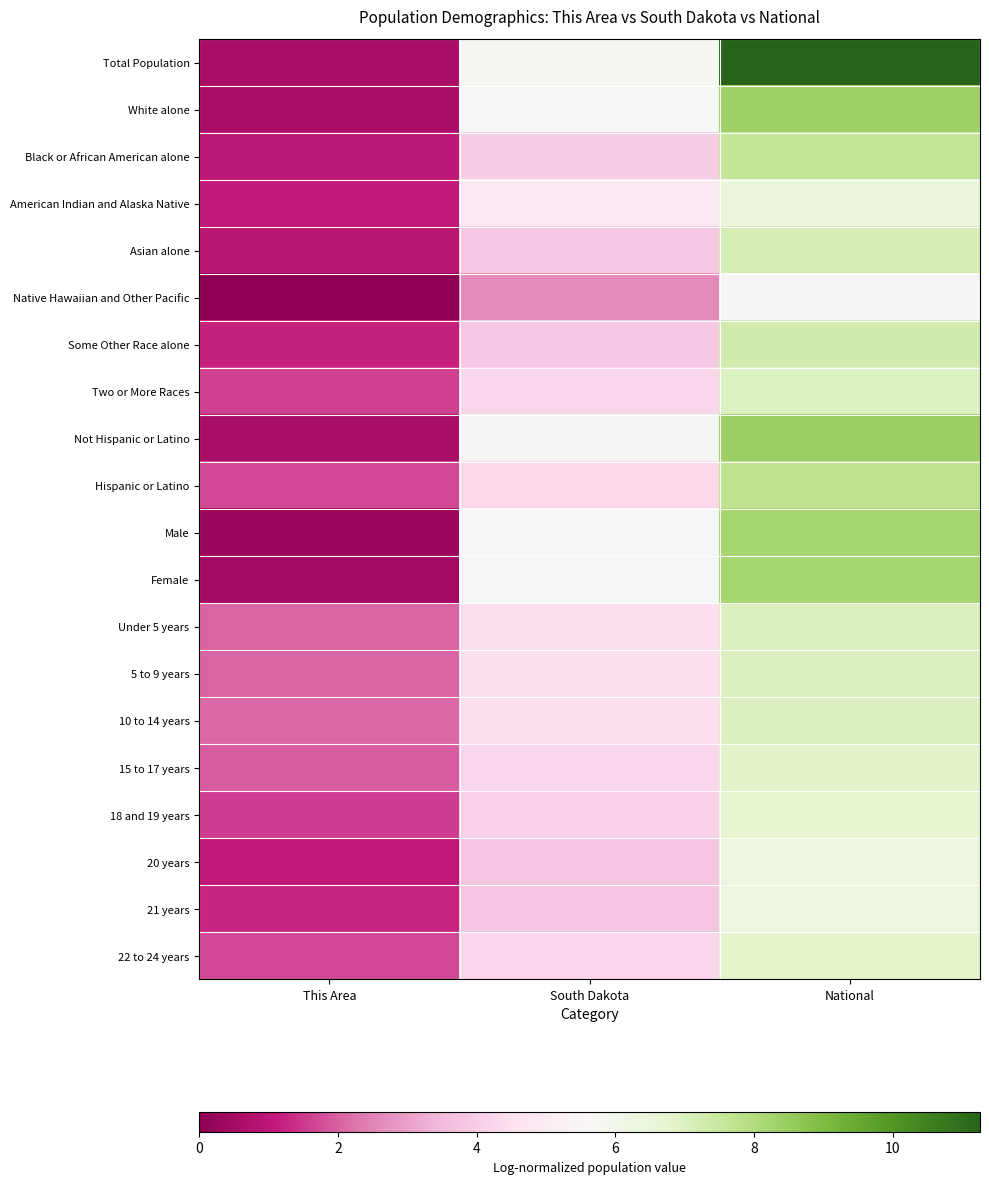

What is the difference between the highest and lowest values at National?

5.5